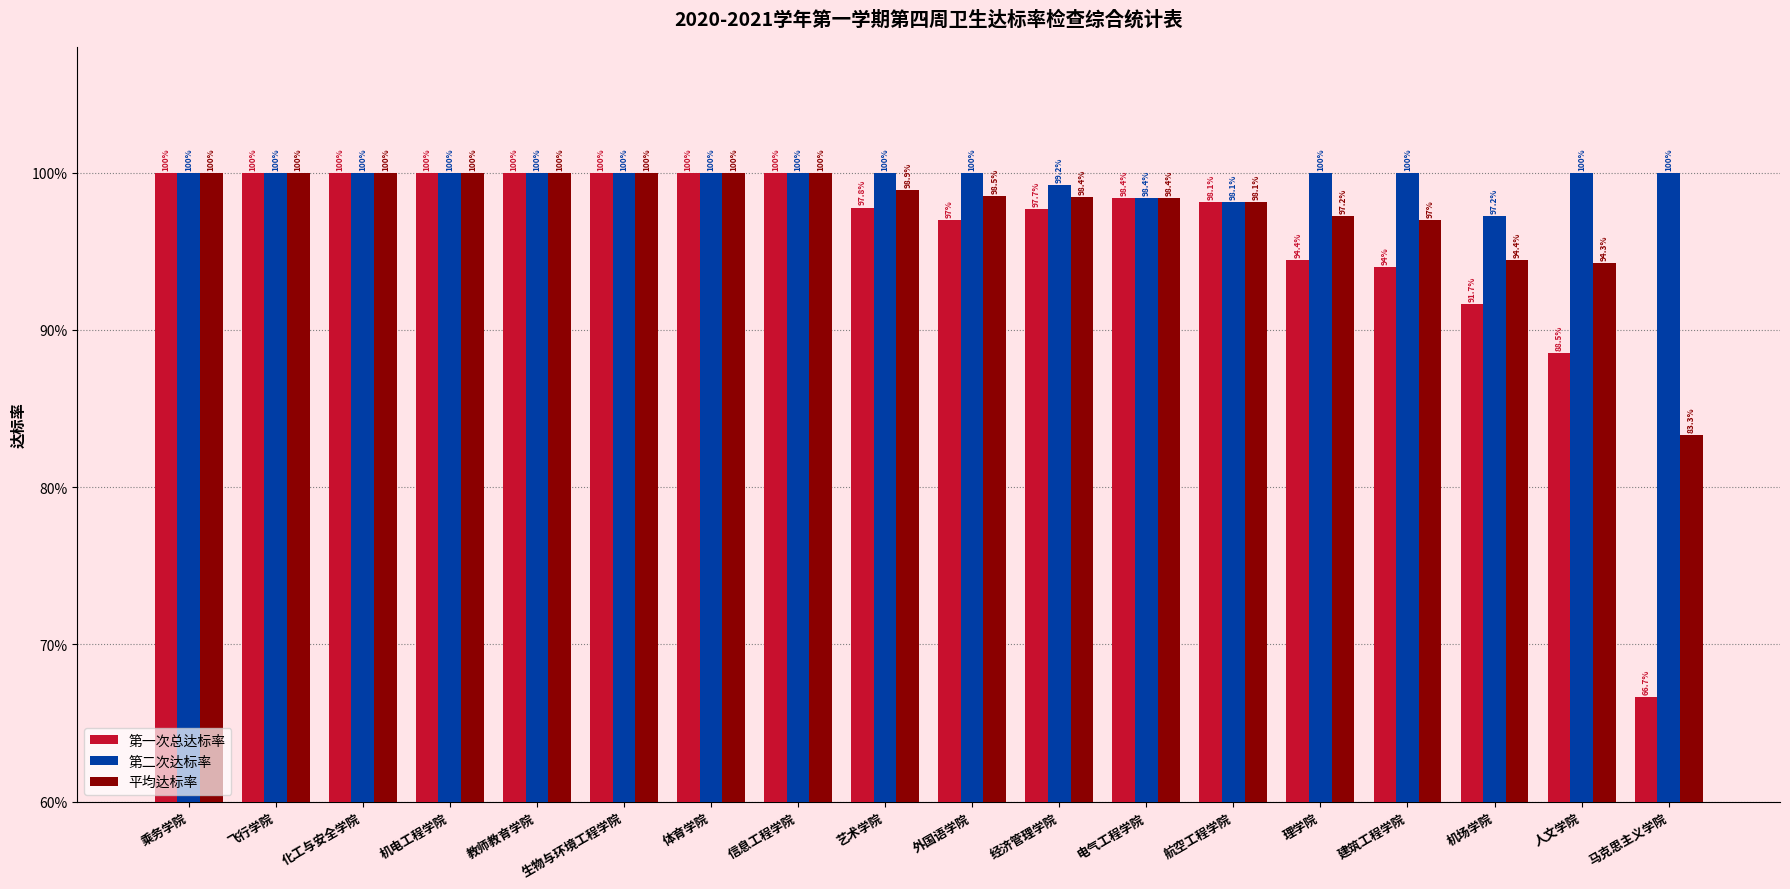

The value of 第二次达标率 at 机电工程学院 is 1.0. True or false?

True